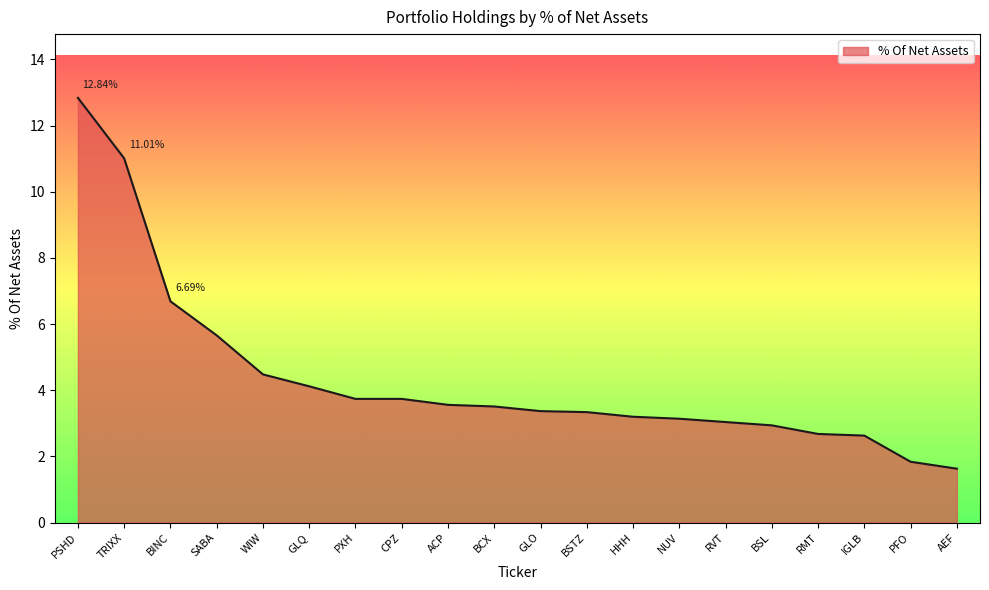

Which has a higher value, WIW or NUV?

WIW